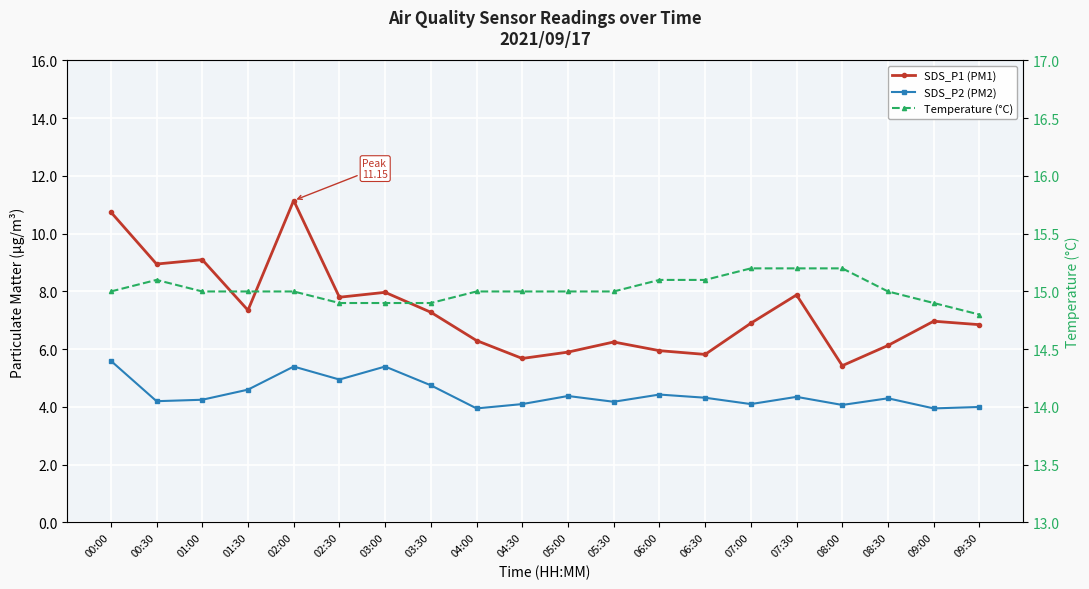

List the series in order of their overall mean, lowest first.

SDS_P2 (PM2), SDS_P1 (PM1), Temperature (°C)